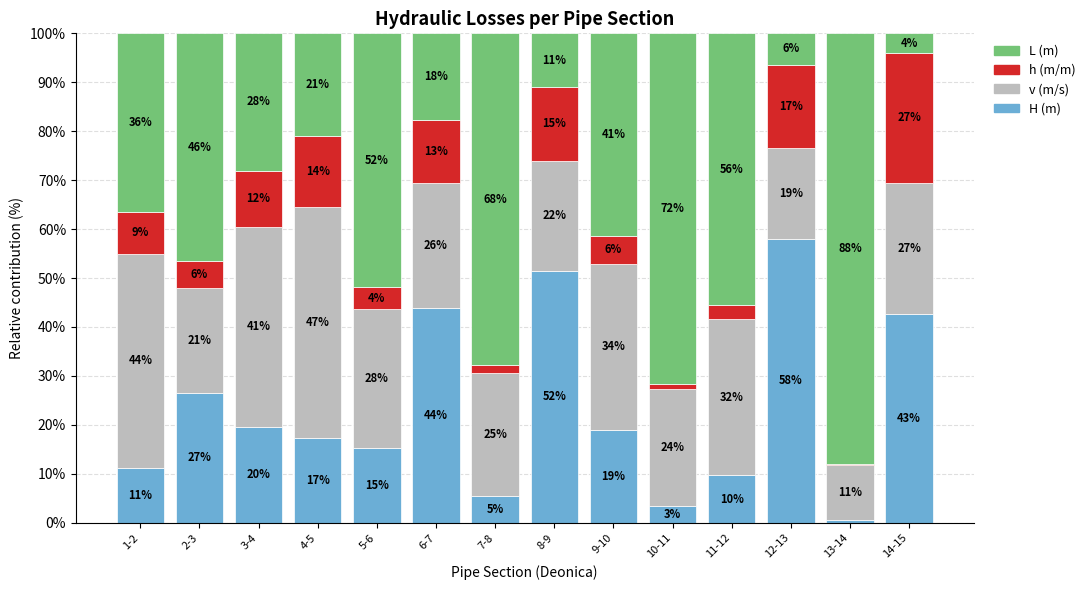

What are all the series names shown in the legend?

L (m), h (m/m), v (m/s), H (m)